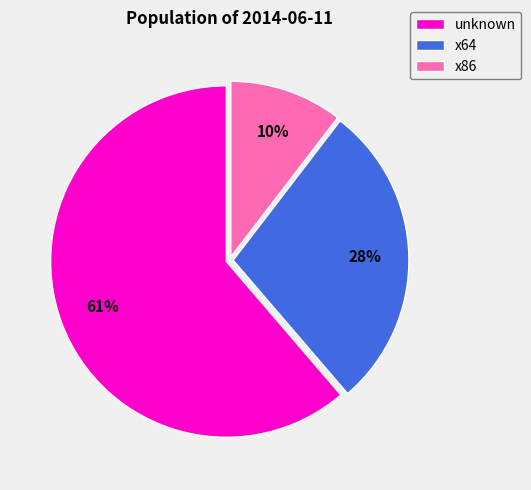

Which has a higher value, x86 or unknown?

unknown